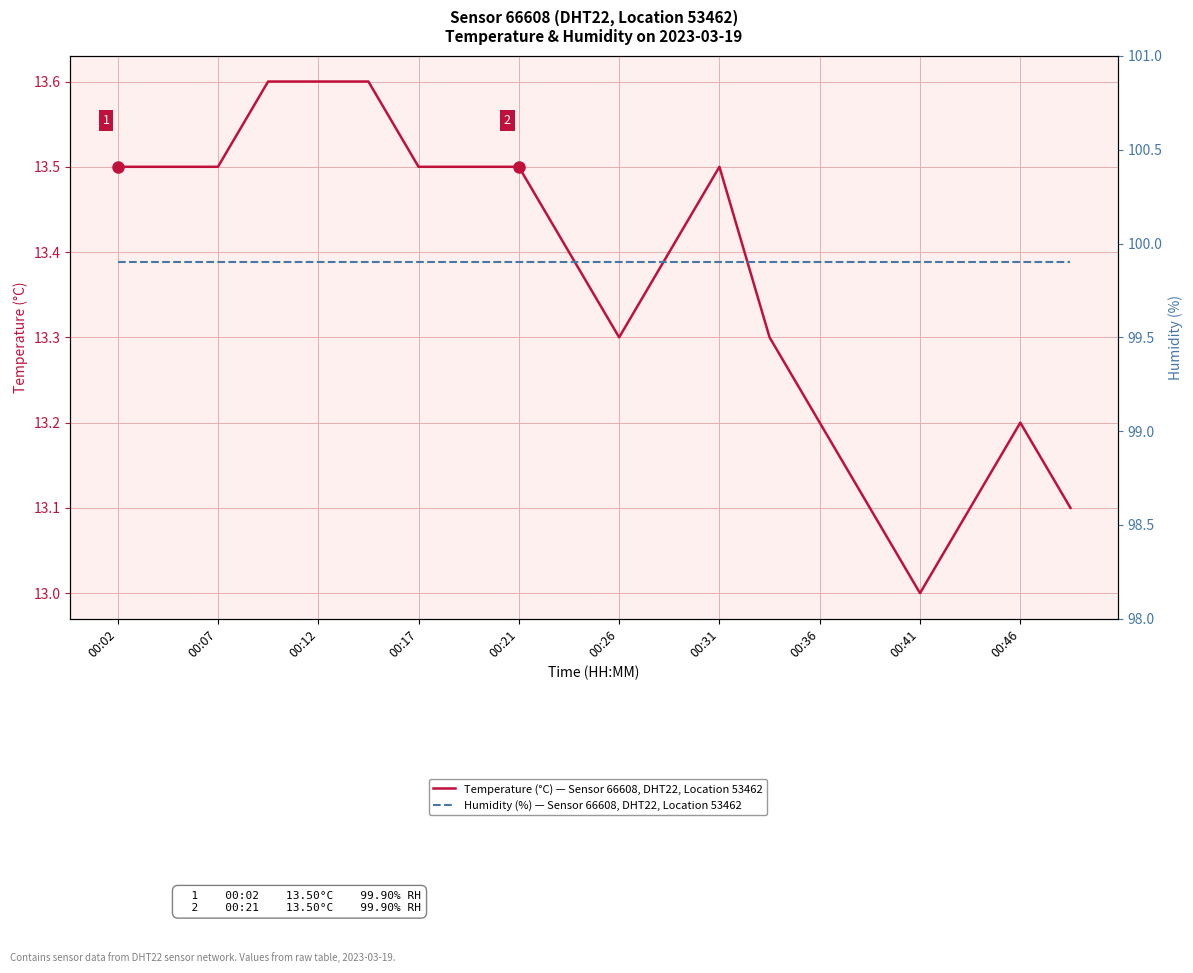

What is the difference between the highest and lowest values at 00:17?

86.3